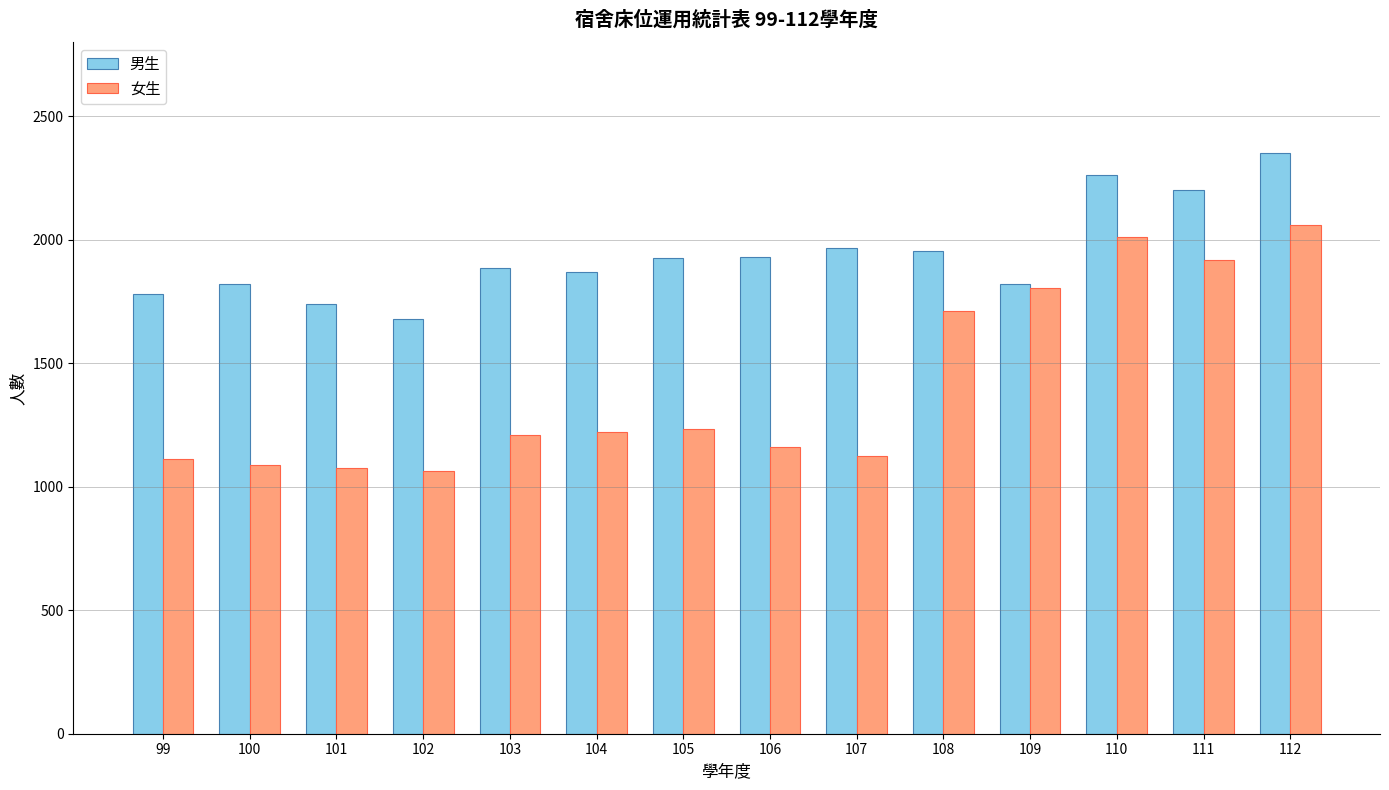

What is the sum of all 男生 values?

27190